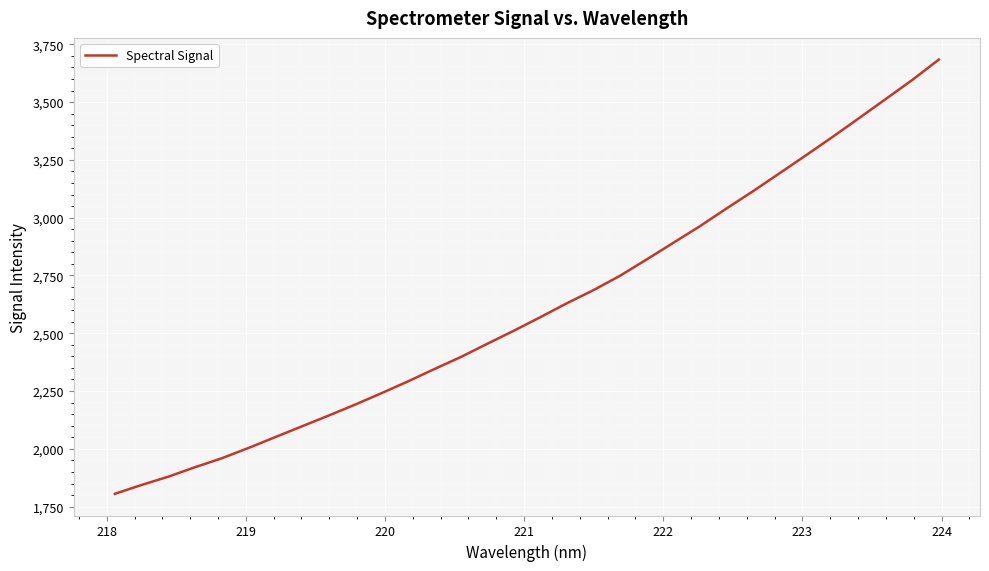

What is the maximum value shown in the chart?

3683.7